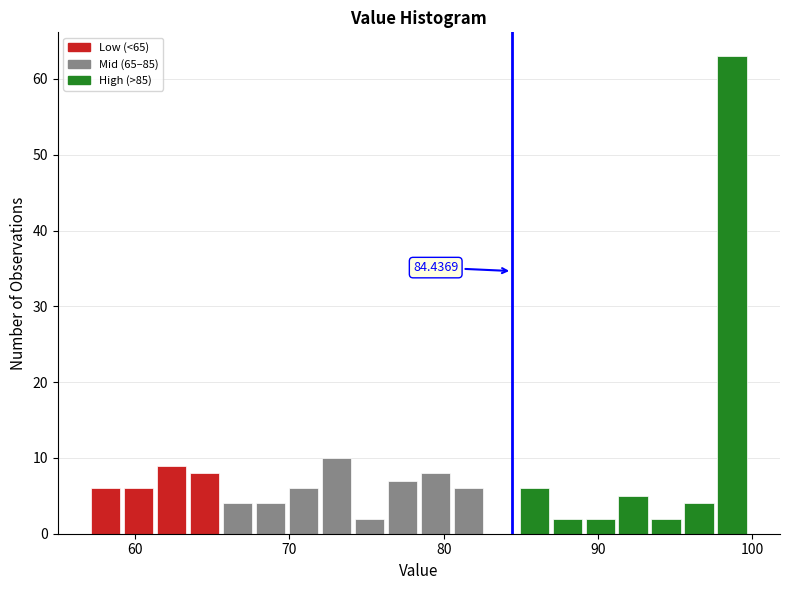

Around what value on the x-axis is the tallest bar? Give the approximate position of its centre, as read against the axis.

99